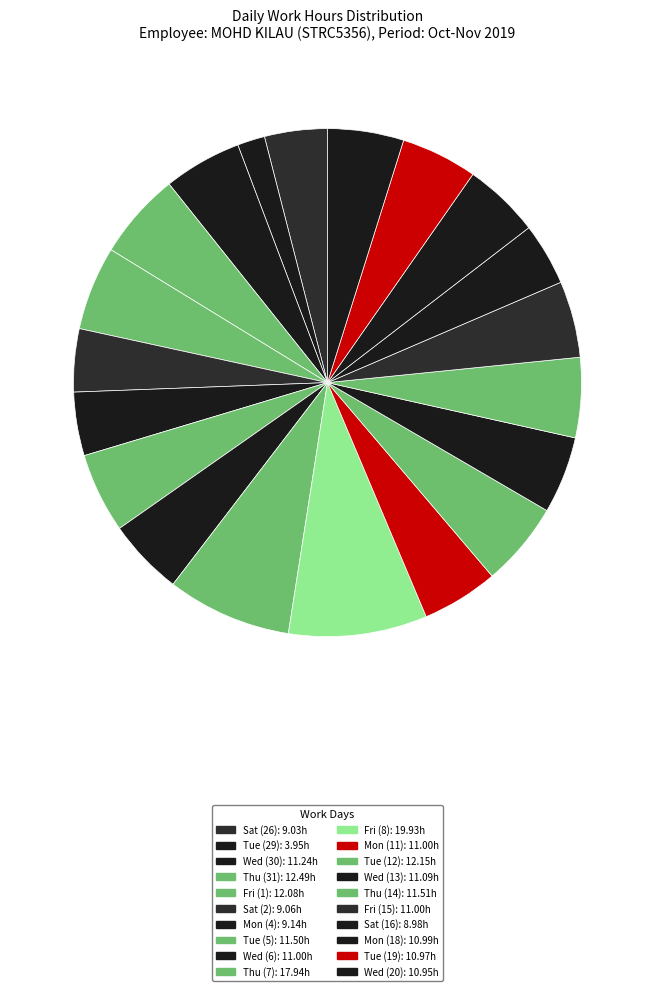

To the nearest percent, what is the combined percentage of Sat (26) and Sat (2)?

8%